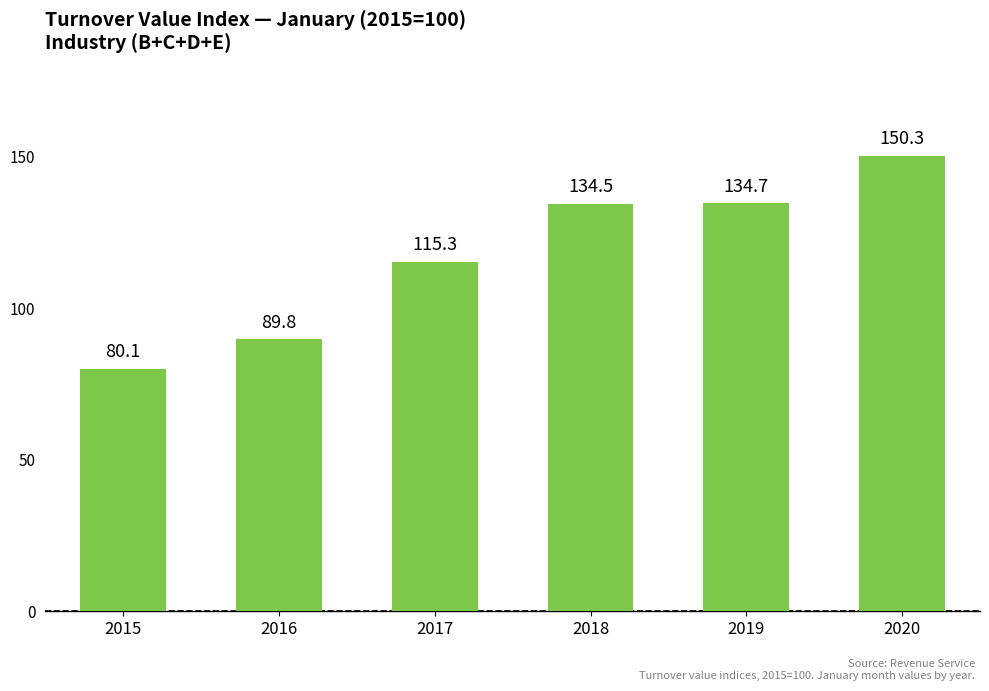

Are the bars grouped side by side (vs. stacked)?

No